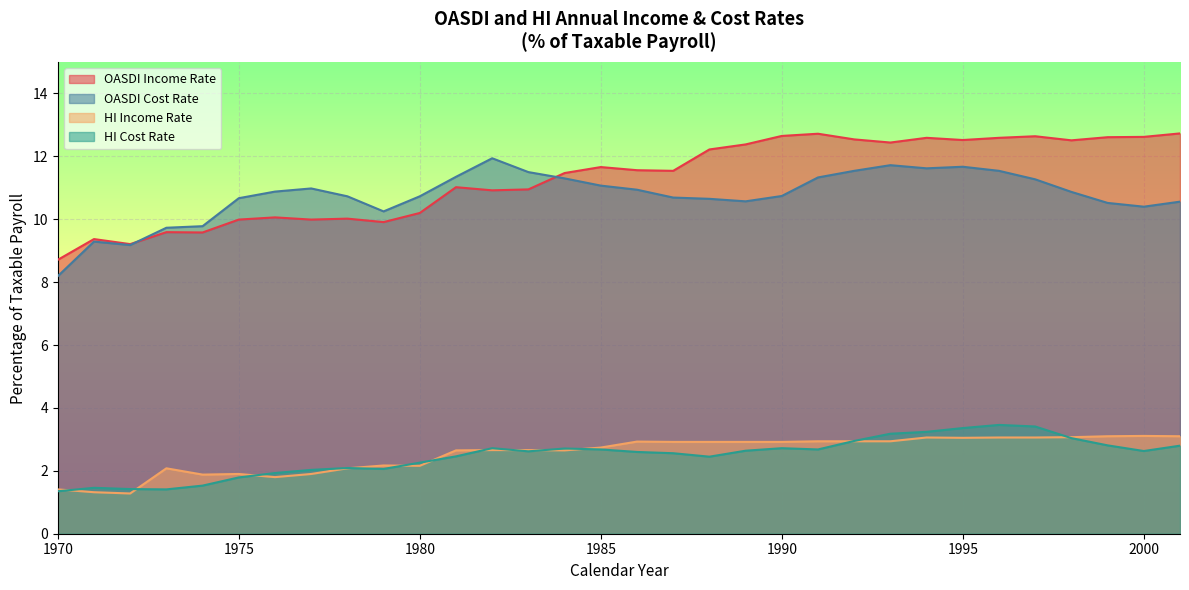

How many lines are shown in the chart?

4